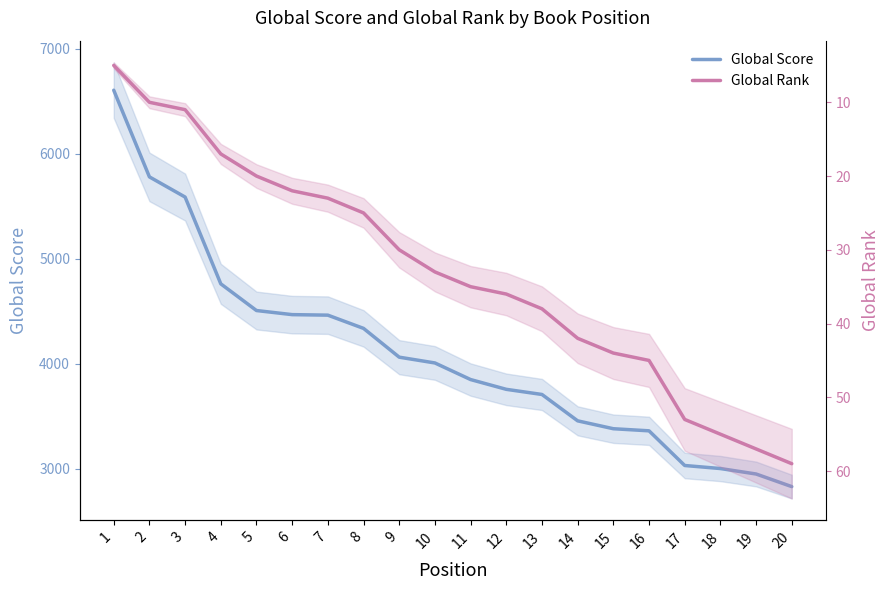

What is the value of the Global Rank point at the 7th from the left?

23